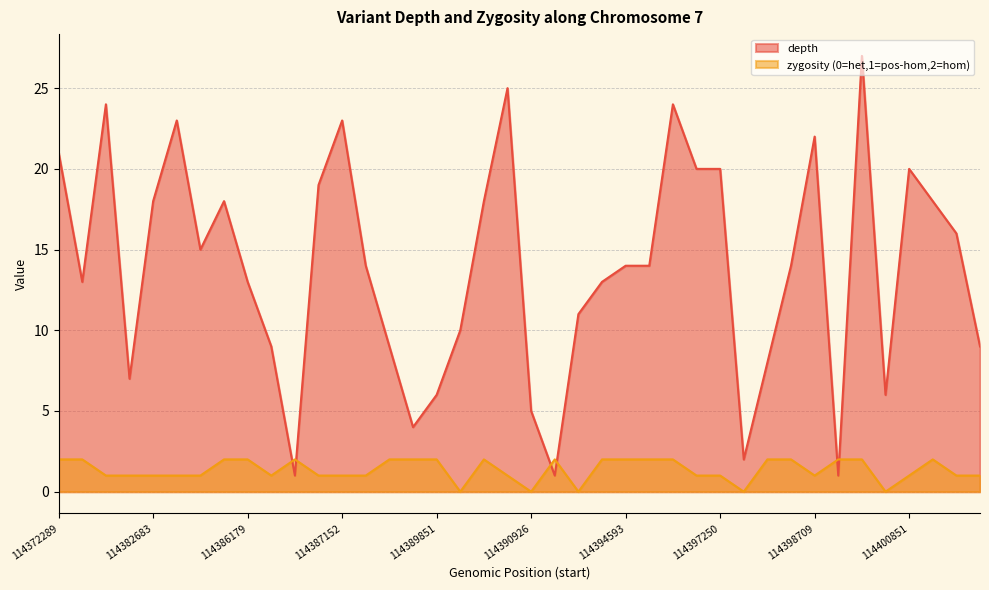

True or false: depth and zygosity_code intersect in this chart.

True